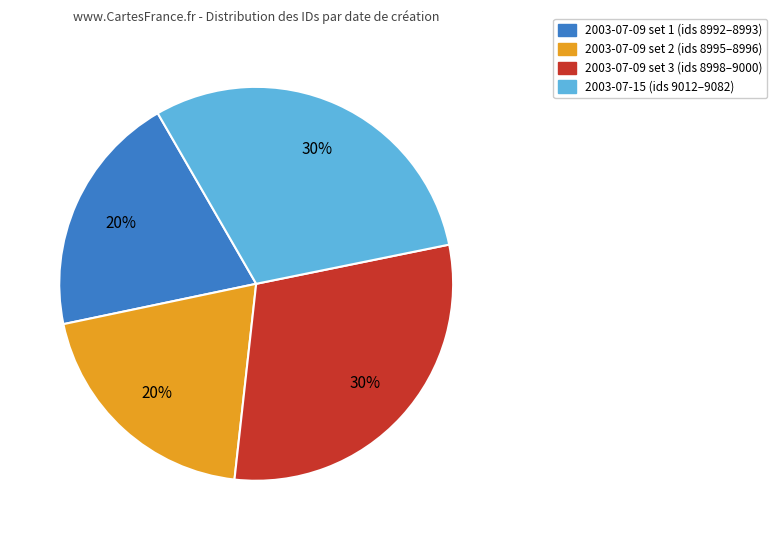

Is there any slice that represents more than half of the pie?

No